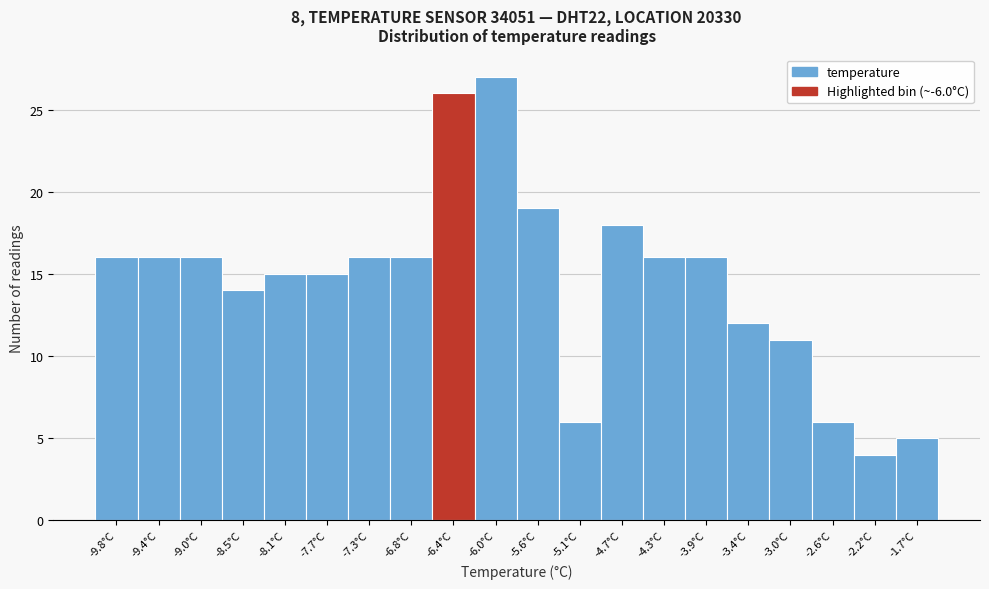

Reading right to left, list all the values displayed in this chart.

-1.7°C=5	-2.2°C=4	-2.6°C=6	-3.0°C=11	-3.4°C=12	-3.9°C=16	-4.3°C=16	-4.7°C=18	-5.1°C=6	-5.6°C=19	-6.0°C=27	-6.4°C=26	-6.8°C=16	-7.3°C=16	-7.7°C=15	-8.1°C=15	-8.5°C=14	-9.0°C=16	-9.4°C=16	-9.8°C=16